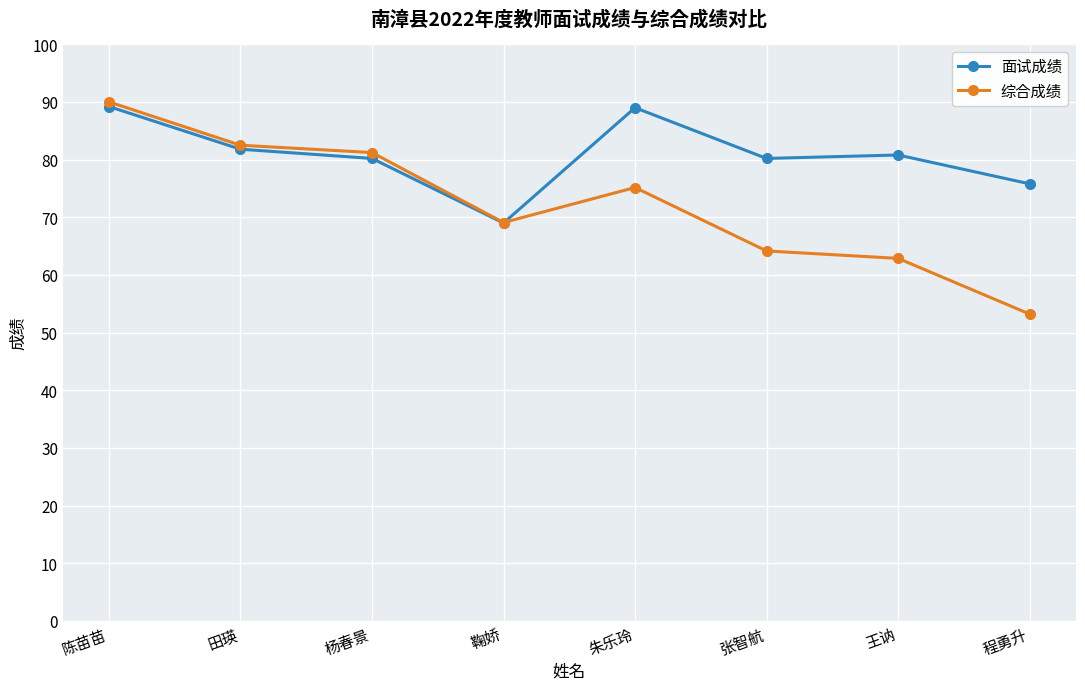

What is the sum of the 面试成绩 values at 陈苗苗 and 鞠娇?

158.2